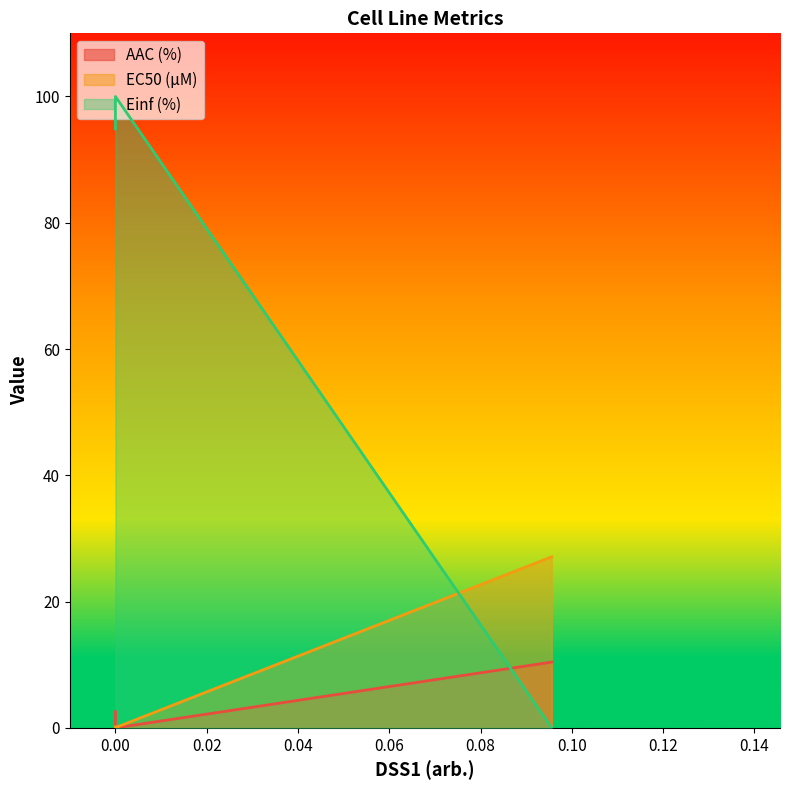

Which series has the largest total across all categories?

Einf (%)